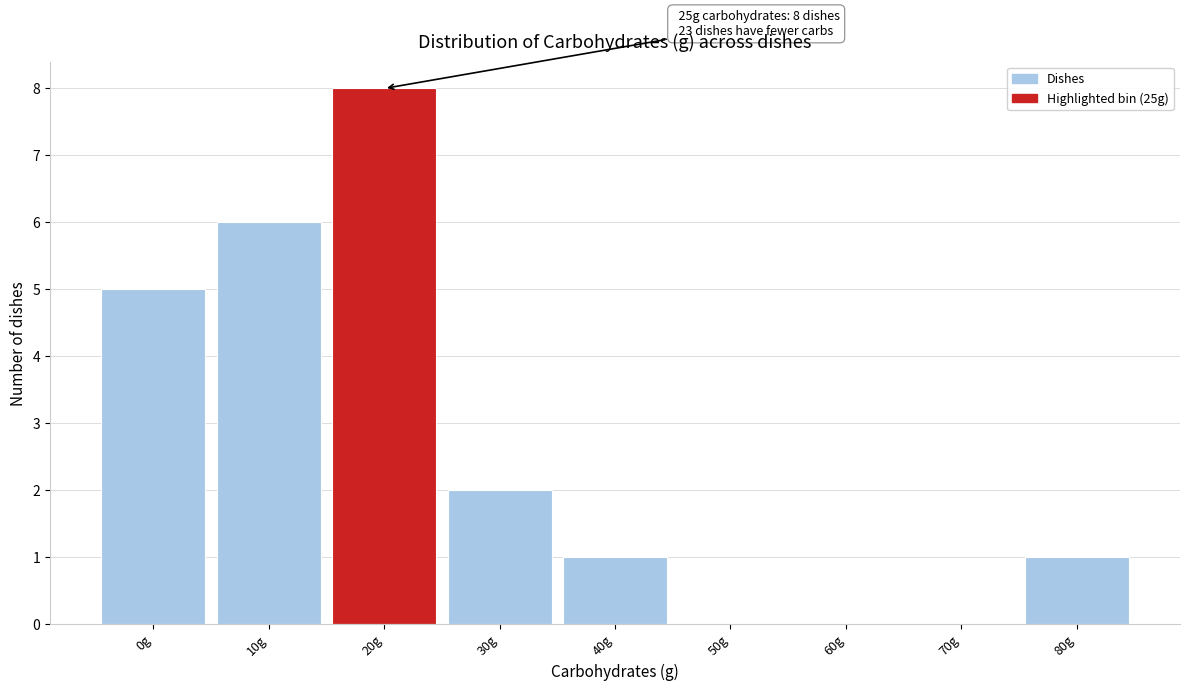

Reading right to left, list all the values displayed in this chart.

80g=1	70g=0	60g=0	50g=0	40g=1	30g=2	20g=8	10g=6	0g=5